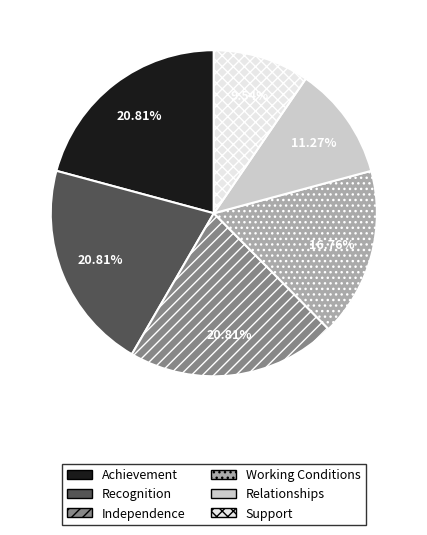

How many slices are in this pie chart?

6